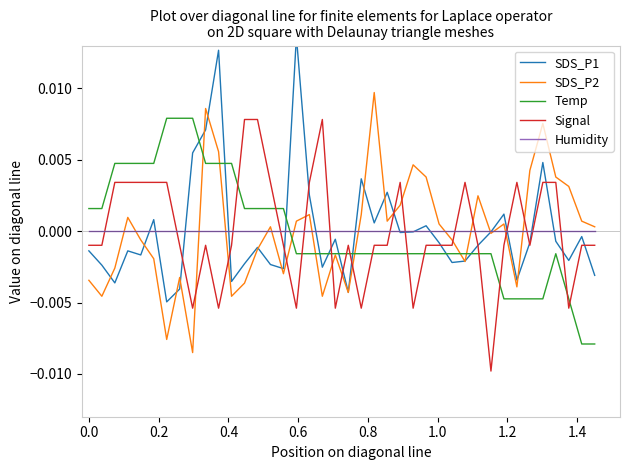

How many intersections are there between Signal and Humidity?

14